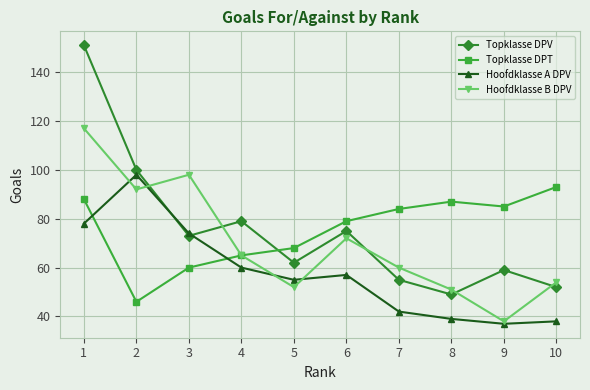

What is the value of the Topklasse DPV point at the 9th from the left?

59